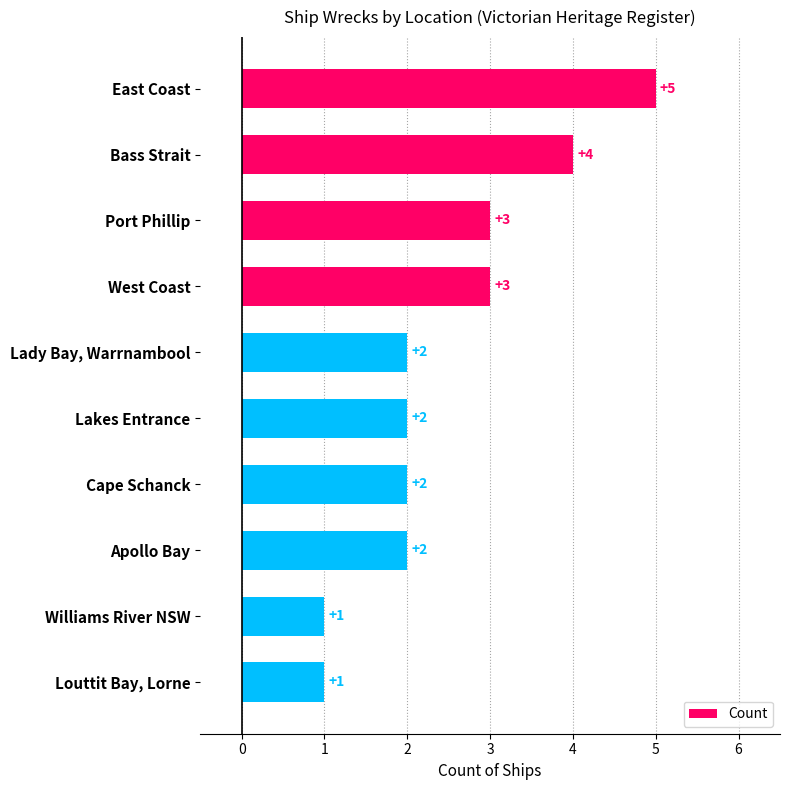

What is the difference between the second highest and minimum values?

3